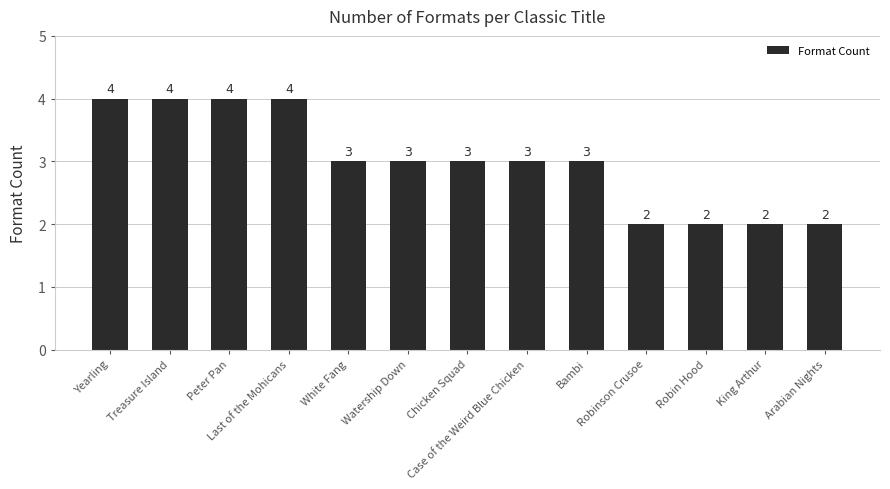

How many bars are there in total?

13